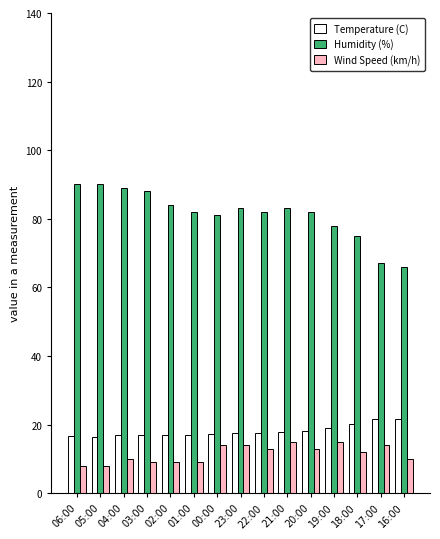

Rank the series at 20:00 from highest to lowest value.

Humidity (%), Temperature (C), Wind Speed (km/h)